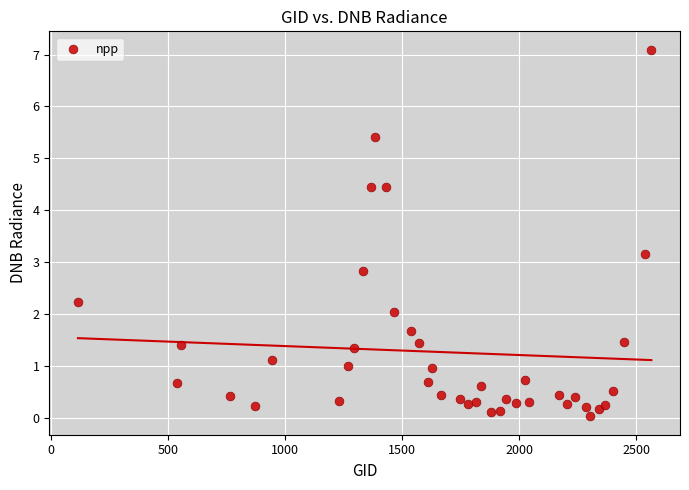

What is the range of X values (max minus min)?

2448.0